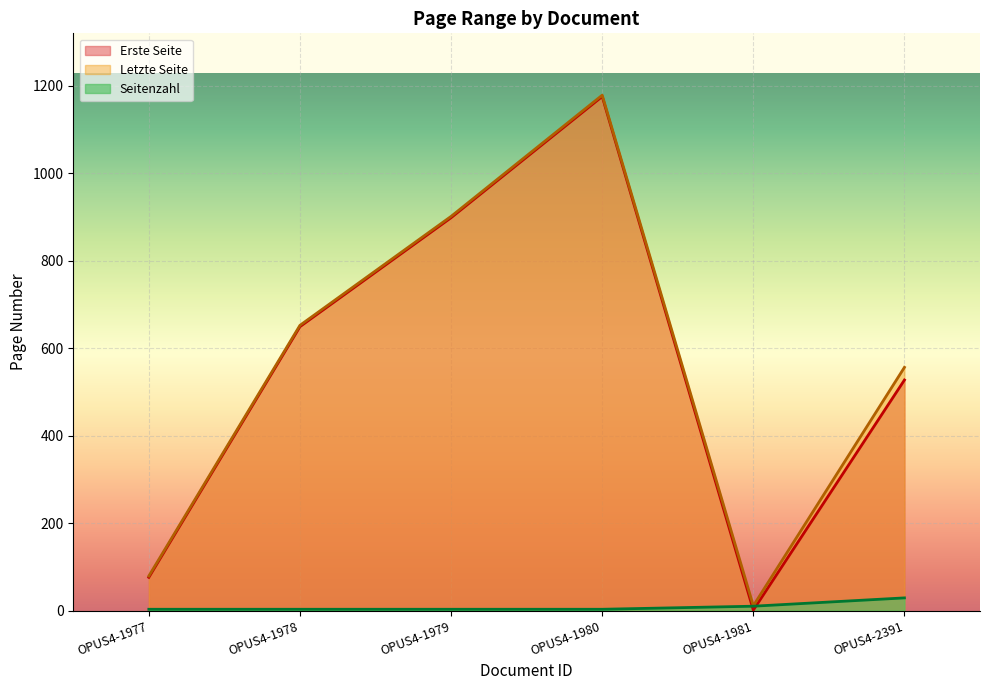

What is the highest value of the Erste Seite series?

1175